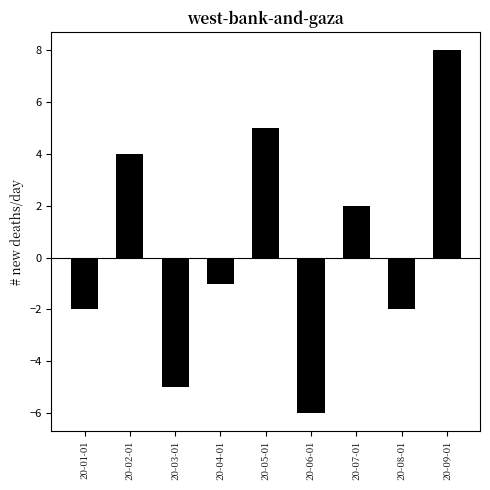

Approximately how many times larger is the value at 20-05-01 compared to 20-09-01?

0.6